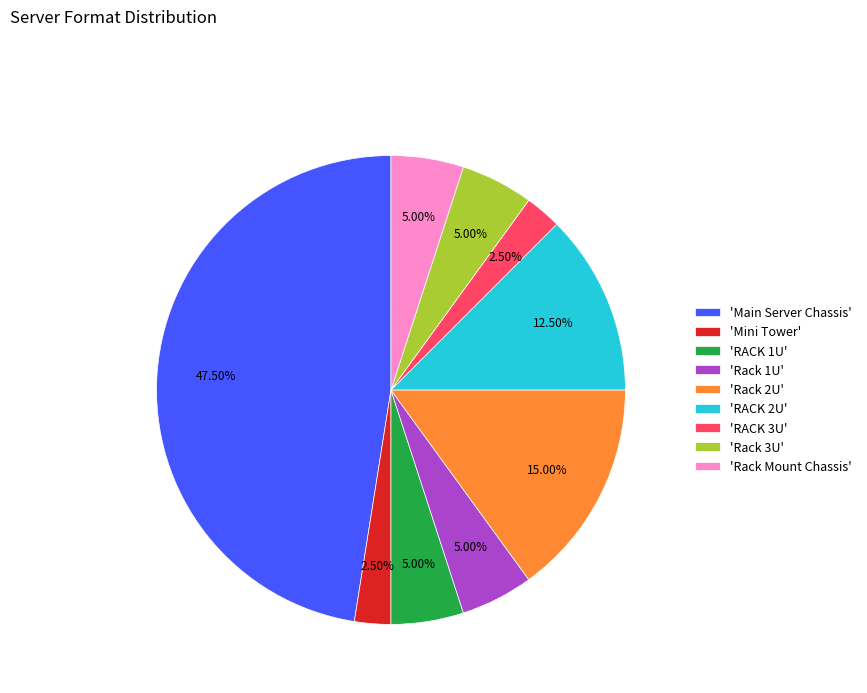

Count the number of slices in the pie.

9